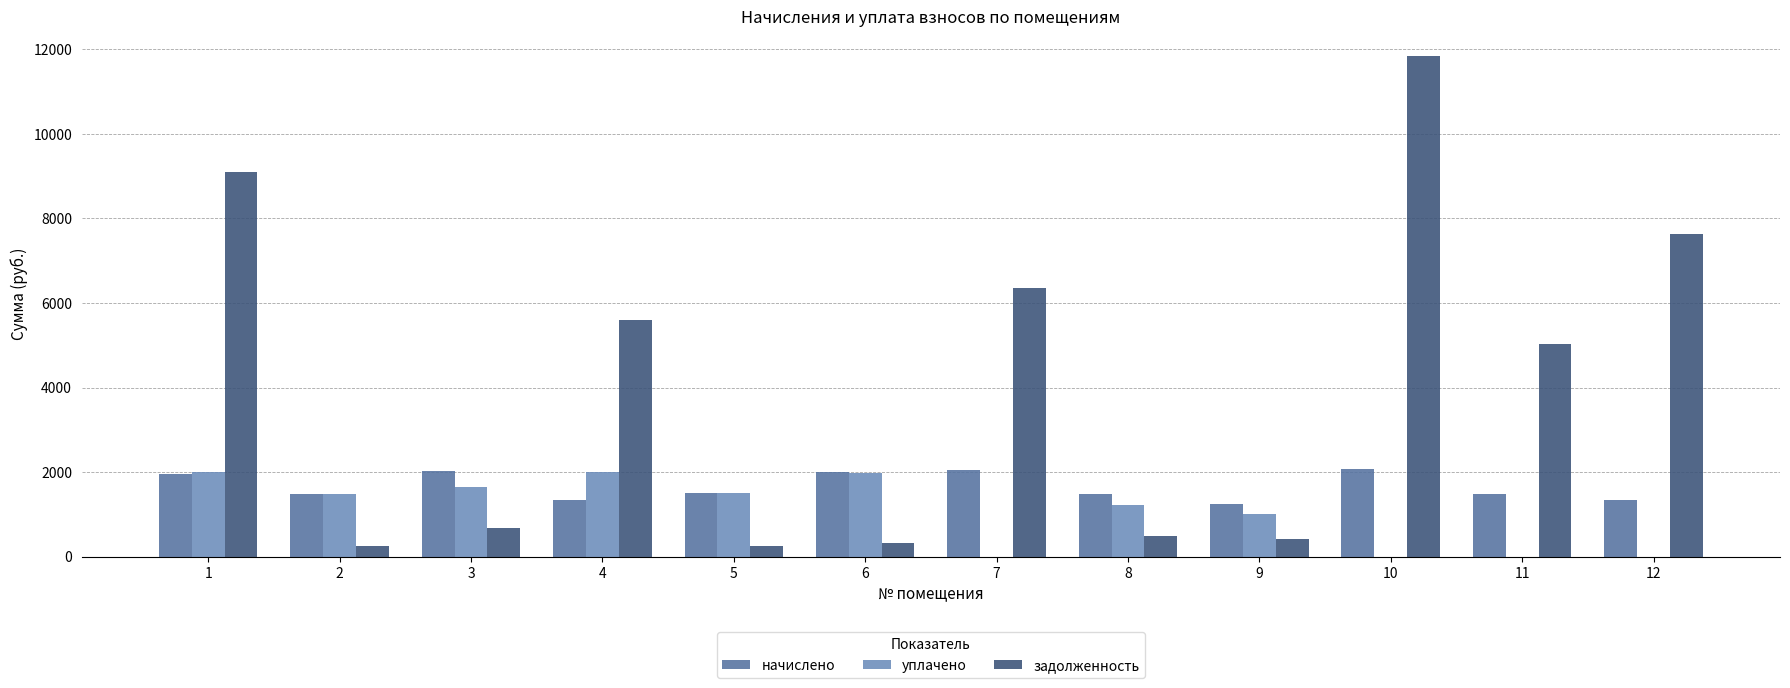

What is the sum of the уплачено values at 9 and 4?

3021.0